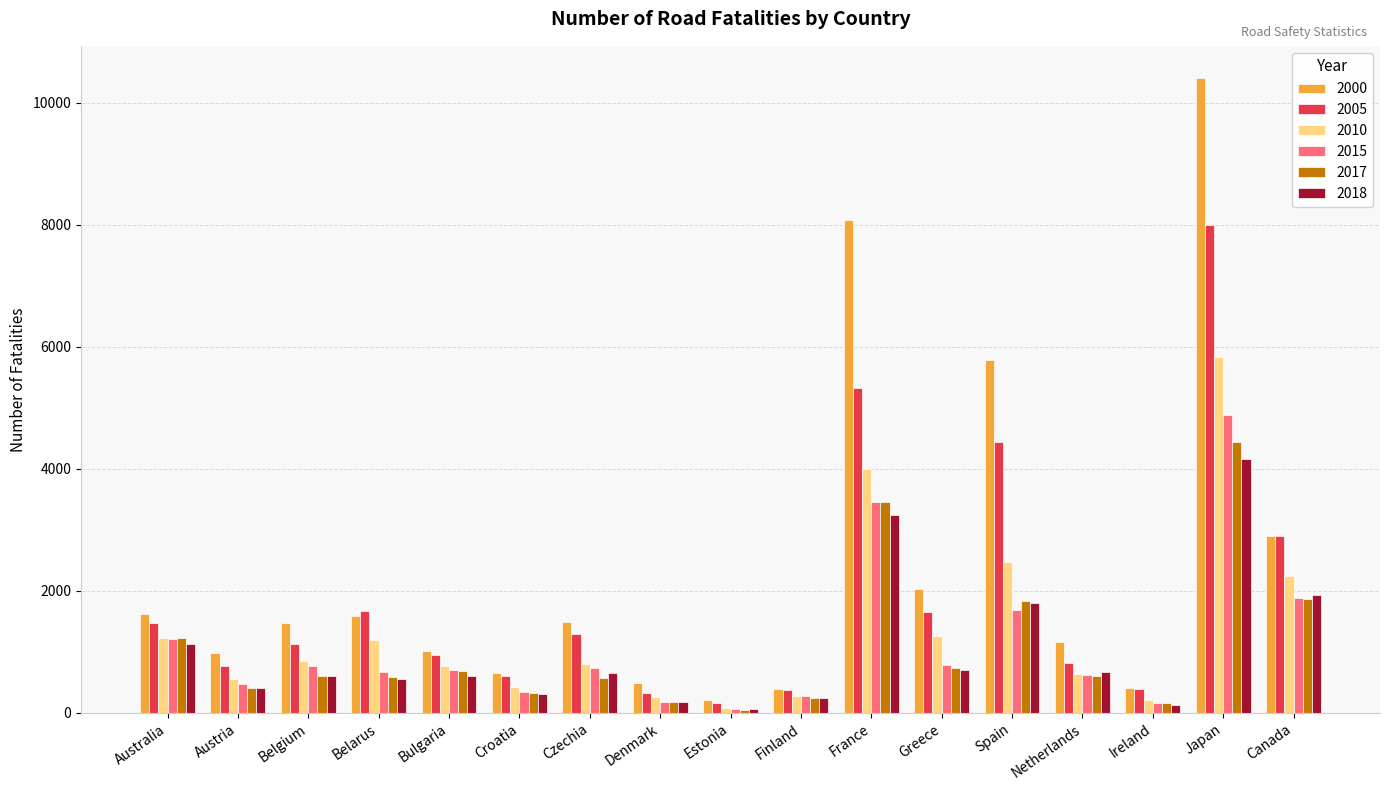

Where does the 2017 series first go above 609?

Australia